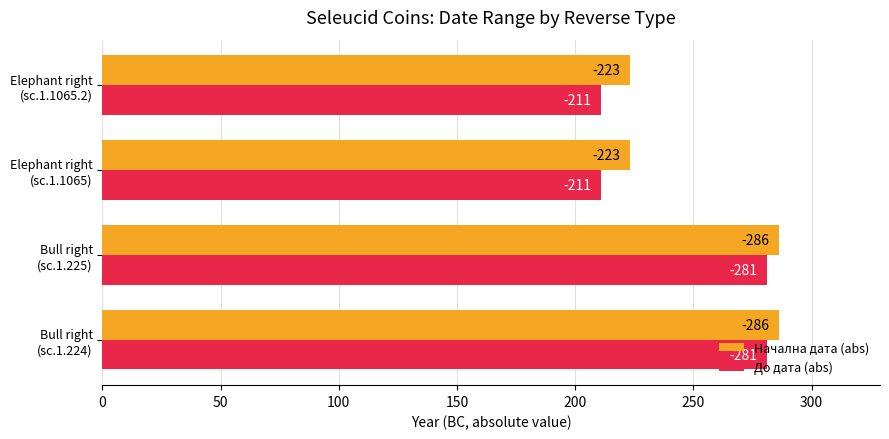

What are all the series names shown in the legend?

Начална дата (abs), До дата (abs)